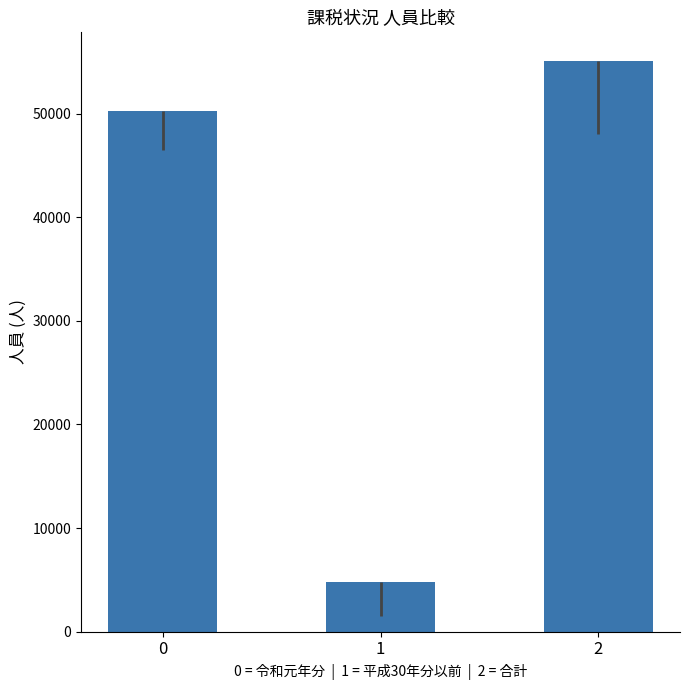

What is the average value?

36726